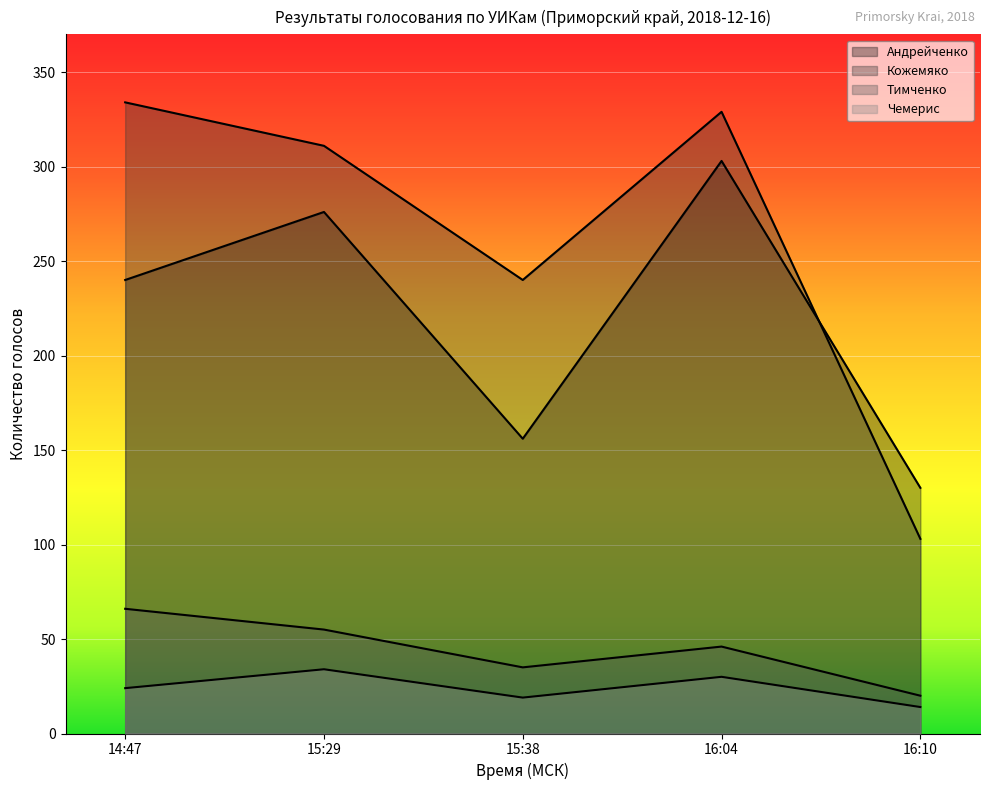

How many categories are shown in the chart?

5